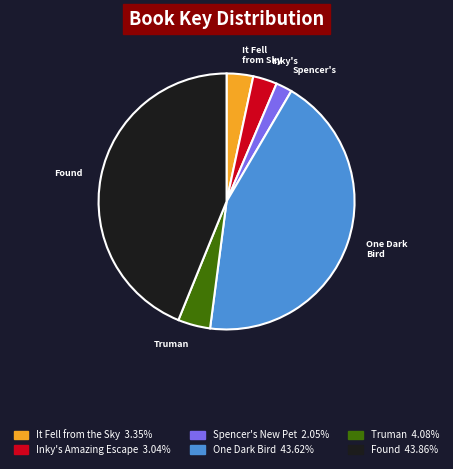

Is there any slice that represents more than half of the pie?

No